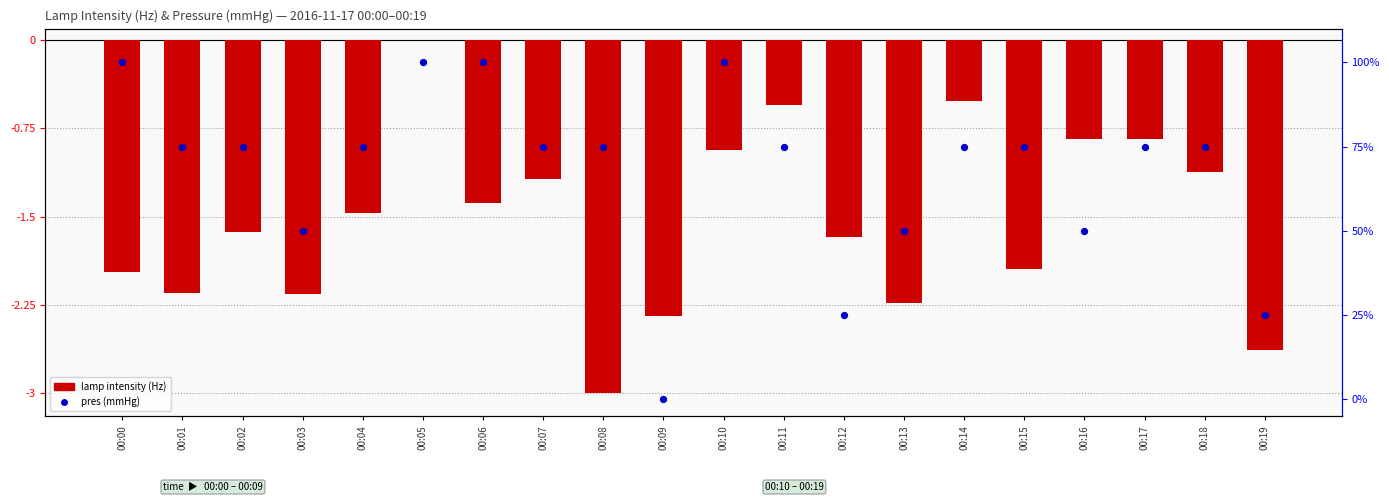

Which series reaches the minimum Y coordinate?

lamp intensity (Hz)